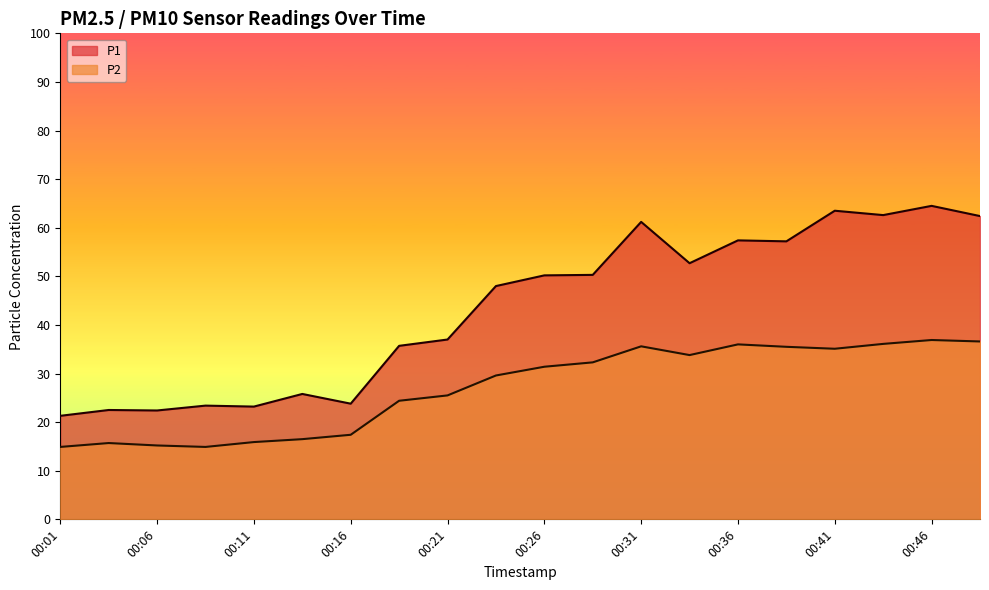

What are all the series names shown in the legend?

P1, P2